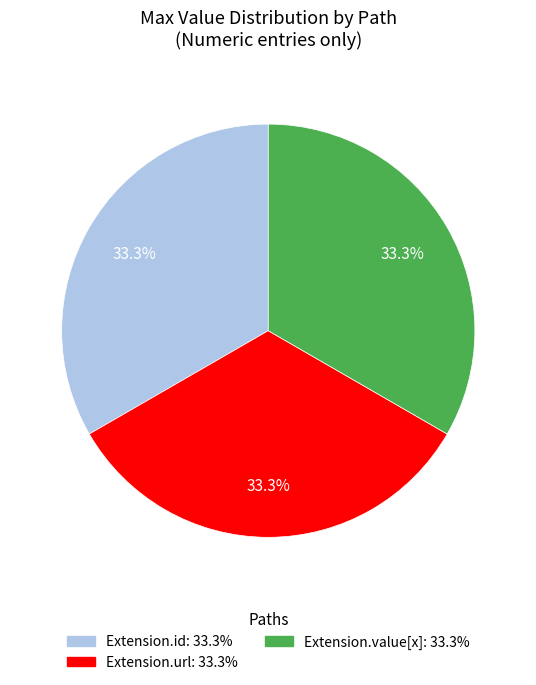

Count the number of slices in the pie.

3